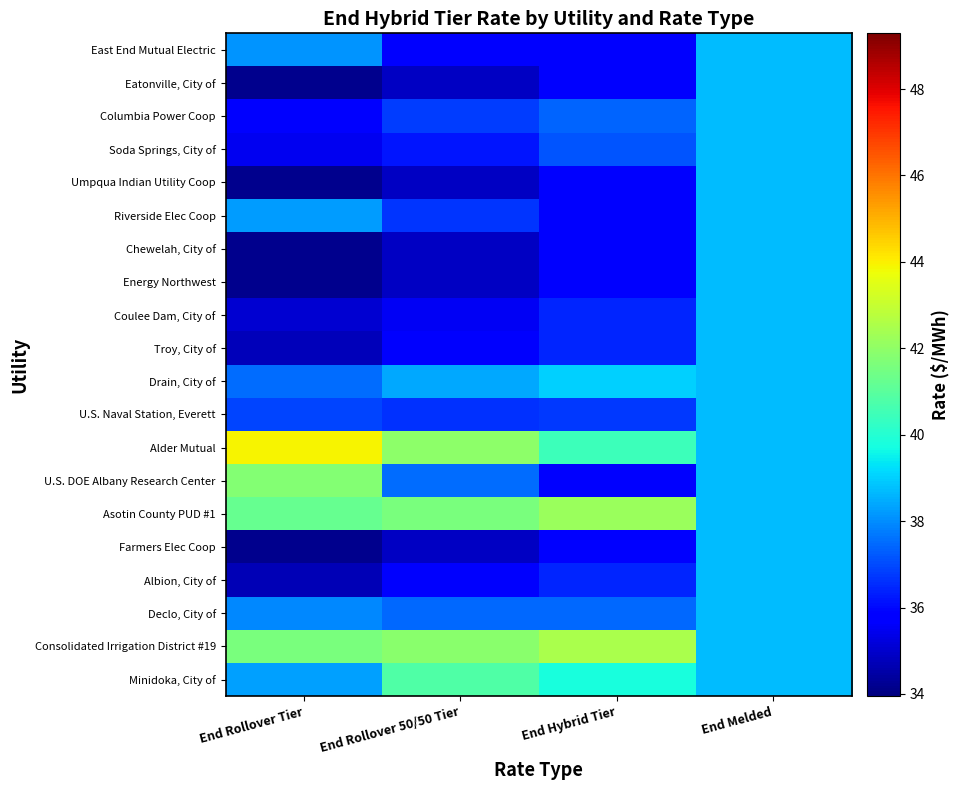

Reading left to right, list all the values displayed in this chart.

Minidoka, City of: End Rollover Tier=38.3	End Rollover 50/50 Tier=40.8	End Hybrid Tier=39.8	End Melded=38.7
Consolidated Irrigation District #19: End Rollover Tier=41.6	End Rollover 50/50 Tier=41.9	End Hybrid Tier=42.5	End Melded=38.7
Declo, City of: End Rollover Tier=37.9	End Rollover 50/50 Tier=37.5	End Hybrid Tier=37.5	End Melded=38.7
Albion, City of: End Rollover Tier=34.7	End Rollover 50/50 Tier=35.7	End Hybrid Tier=36.4	End Melded=38.7
Farmers Elec Coop: End Rollover Tier=34.2	End Rollover 50/50 Tier=34.9	End Hybrid Tier=35.9	End Melded=38.7
Asotin County PUD #1: End Rollover Tier=41.2	End Rollover 50/50 Tier=41.6	End Hybrid Tier=42.2	End Melded=38.7
U.S. DOE Albany Research Center: End Rollover Tier=41.8	End Rollover 50/50 Tier=37.5	End Hybrid Tier=35.9	End Melded=38.7
Alder Mutual: End Rollover Tier=43.9	End Rollover 50/50 Tier=42.0	End Hybrid Tier=40.5	End Melded=38.7
U.S. Naval Station, Everett: End Rollover Tier=36.9	End Rollover 50/50 Tier=36.6	End Hybrid Tier=36.7	End Melded=38.7
Drain, City of: End Rollover Tier=37.5	End Rollover 50/50 Tier=38.4	End Hybrid Tier=39.0	End Melded=38.7
Troy, City of: End Rollover Tier=34.8	End Rollover 50/50 Tier=35.7	End Hybrid Tier=36.5	End Melded=38.7
Coulee Dam, City of: End Rollover Tier=35.0	End Rollover 50/50 Tier=35.6	End Hybrid Tier=36.5	End Melded=38.7
Energy Northwest: End Rollover Tier=34.2	End Rollover 50/50 Tier=34.9	End Hybrid Tier=35.9	End Melded=38.7
Chewelah, City of: End Rollover Tier=34.2	End Rollover 50/50 Tier=34.9	End Hybrid Tier=35.9	End Melded=38.7
Riverside Elec Coop: End Rollover Tier=38.2	End Rollover 50/50 Tier=36.7	End Hybrid Tier=35.9	End Melded=38.7
Umpqua Indian Utility Coop: End Rollover Tier=34.2	End Rollover 50/50 Tier=34.9	End Hybrid Tier=35.9	End Melded=38.7
Soda Springs, City of: End Rollover Tier=35.5	End Rollover 50/50 Tier=36.2	End Hybrid Tier=37.2	End Melded=38.7
Columbia Power Coop: End Rollover Tier=35.8	End Rollover 50/50 Tier=36.8	End Hybrid Tier=37.4	End Melded=38.7
Eatonville, City of: End Rollover Tier=34.2	End Rollover 50/50 Tier=34.9	End Hybrid Tier=35.9	End Melded=38.7
East End Mutual Electric: End Rollover Tier=38.1	End Rollover 50/50 Tier=35.7	End Hybrid Tier=35.9	End Melded=38.7